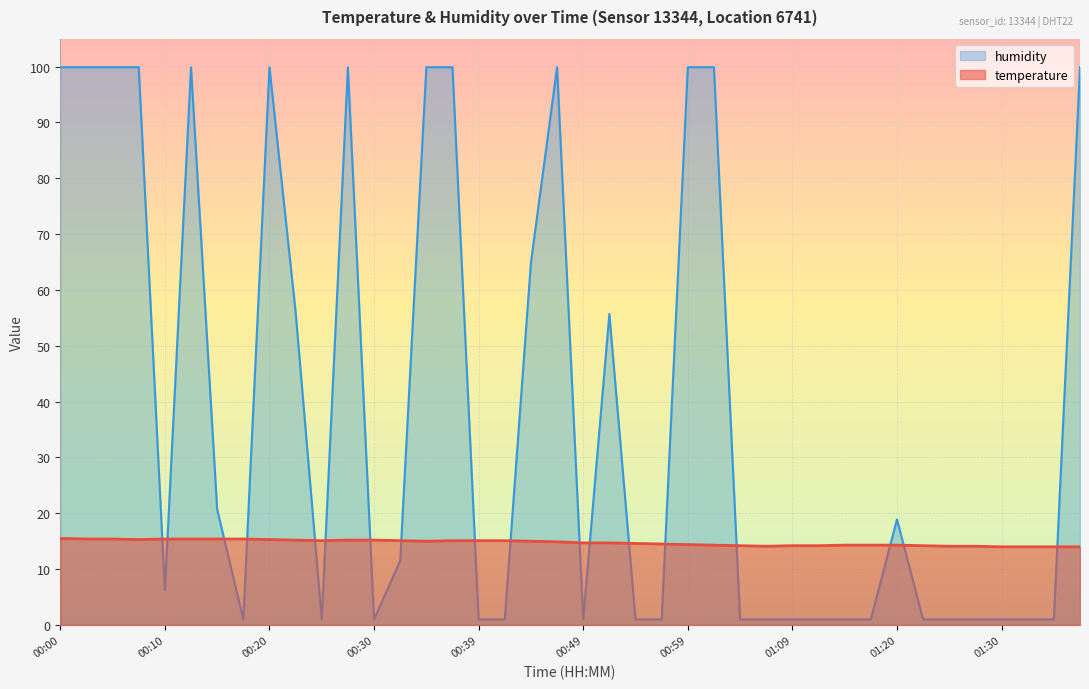

What is the difference between the humidity values at 00:32 and 00:12?

88.4